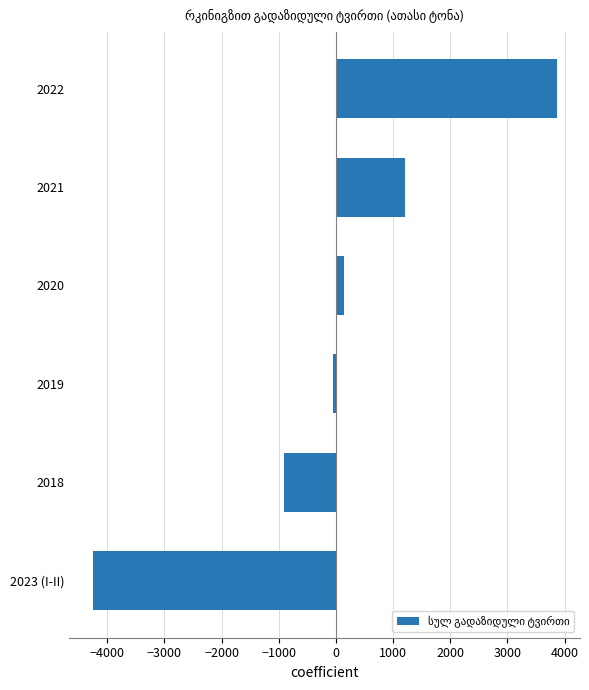

At which label is the value closest to -199?

2019